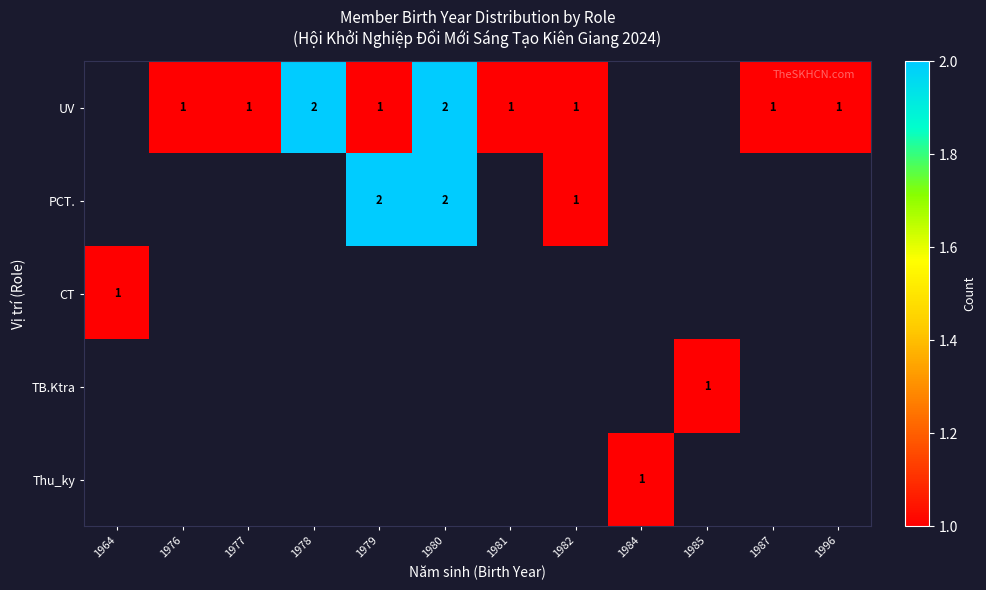

Is it true that PCT. equals 0 at 1982?

False